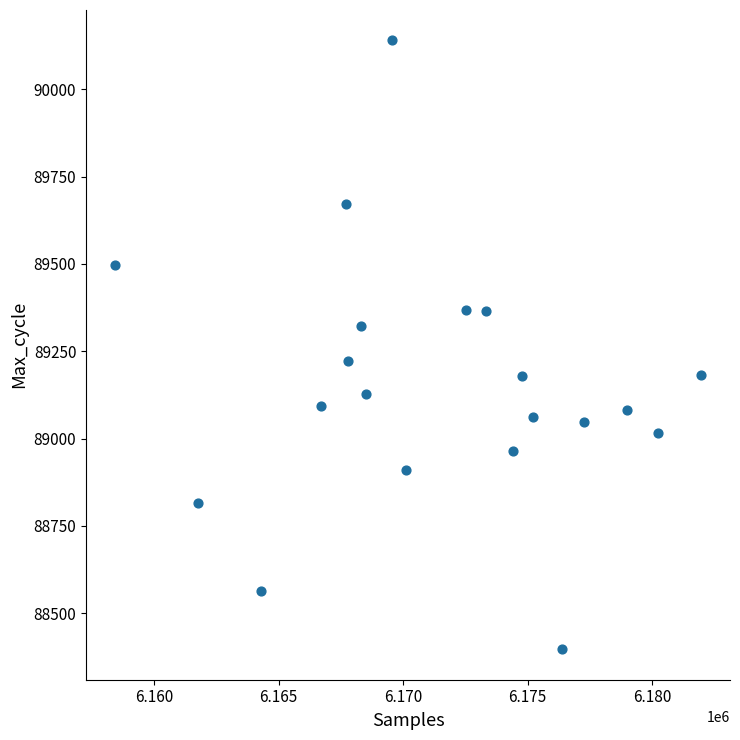

What is the range of Y values (max minus min)?

1743